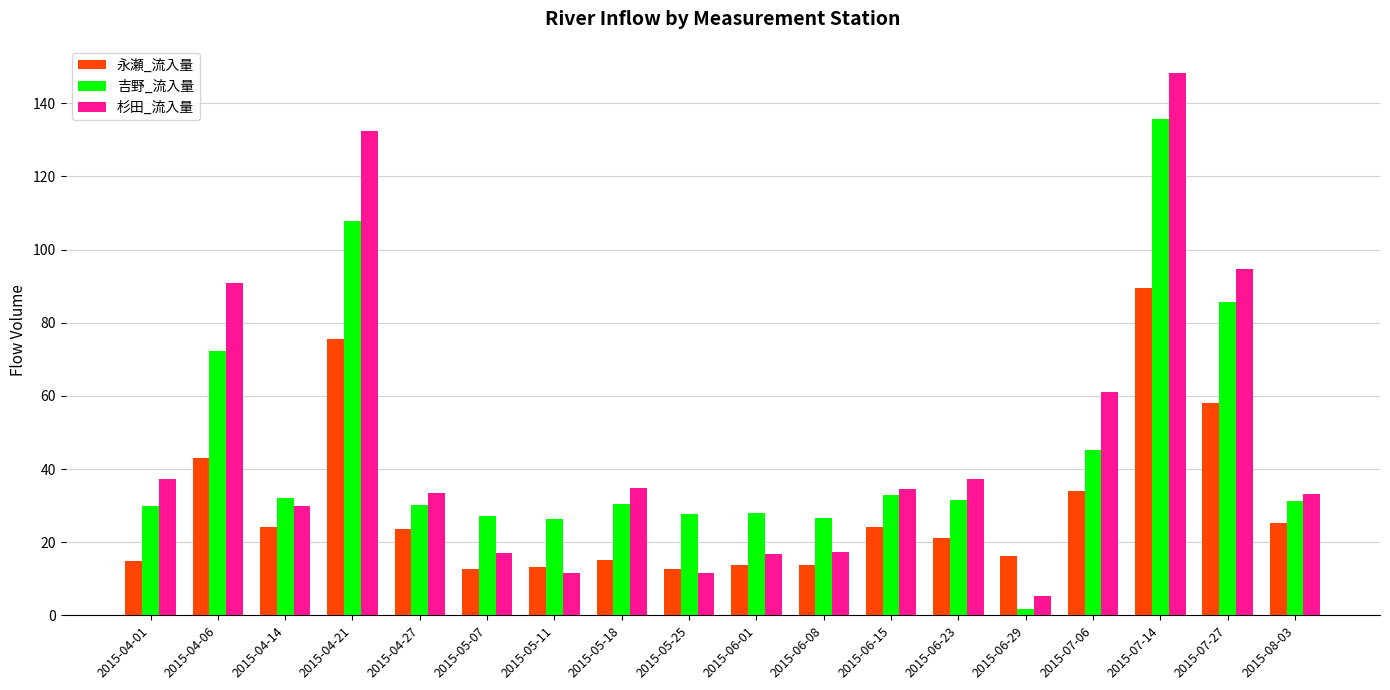

The 杉田_流入量 series shows 148.3 at 2015-07-14. True or false?

True